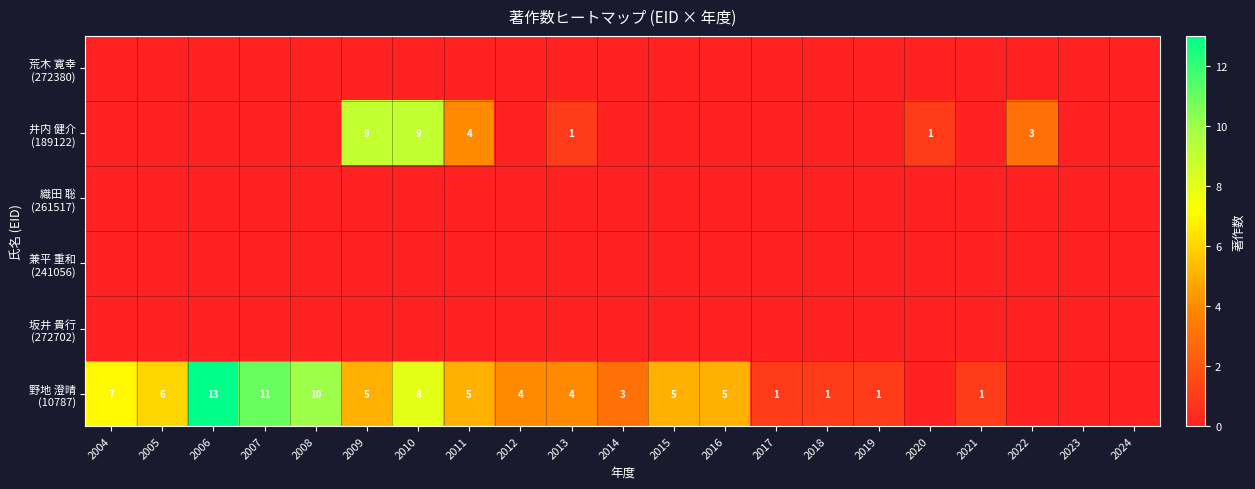

What is the difference between the maximum and minimum values in the 野地 澄晴 (10787) series?

13